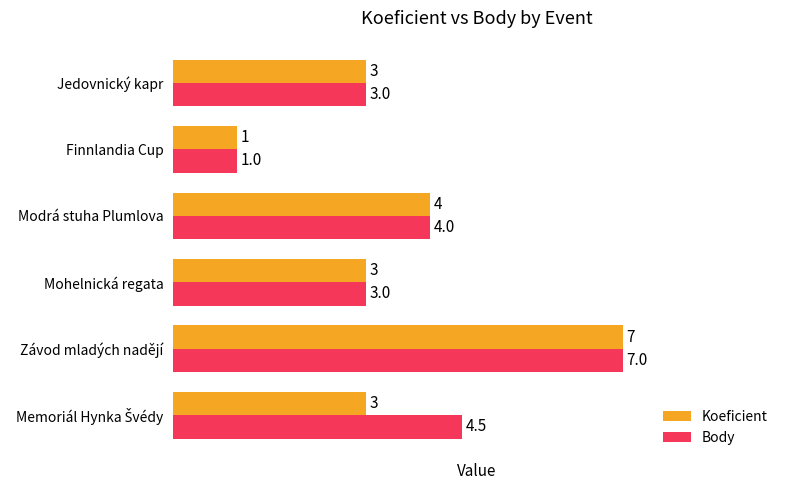

List the series in order of their overall mean, lowest first.

Koeficient, Body